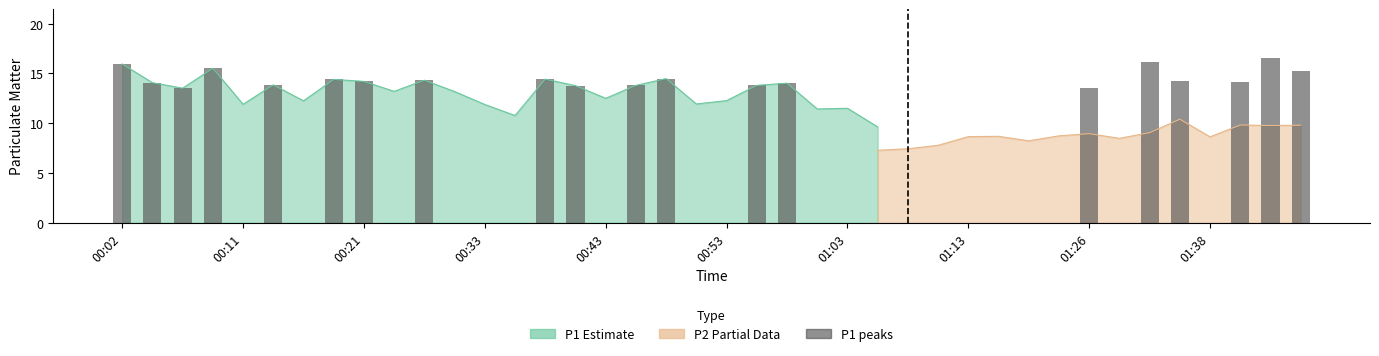

How many values exceed 13?

20